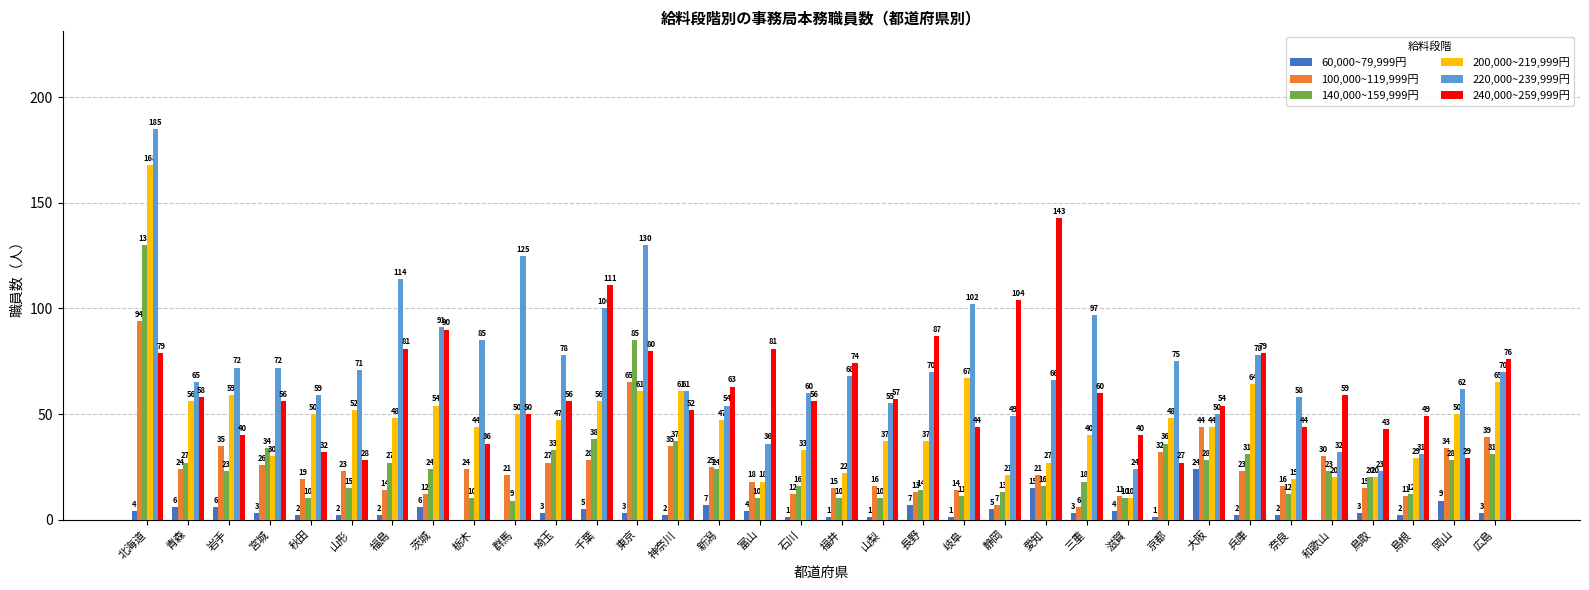

What is the total value across all series at 大阪?

244